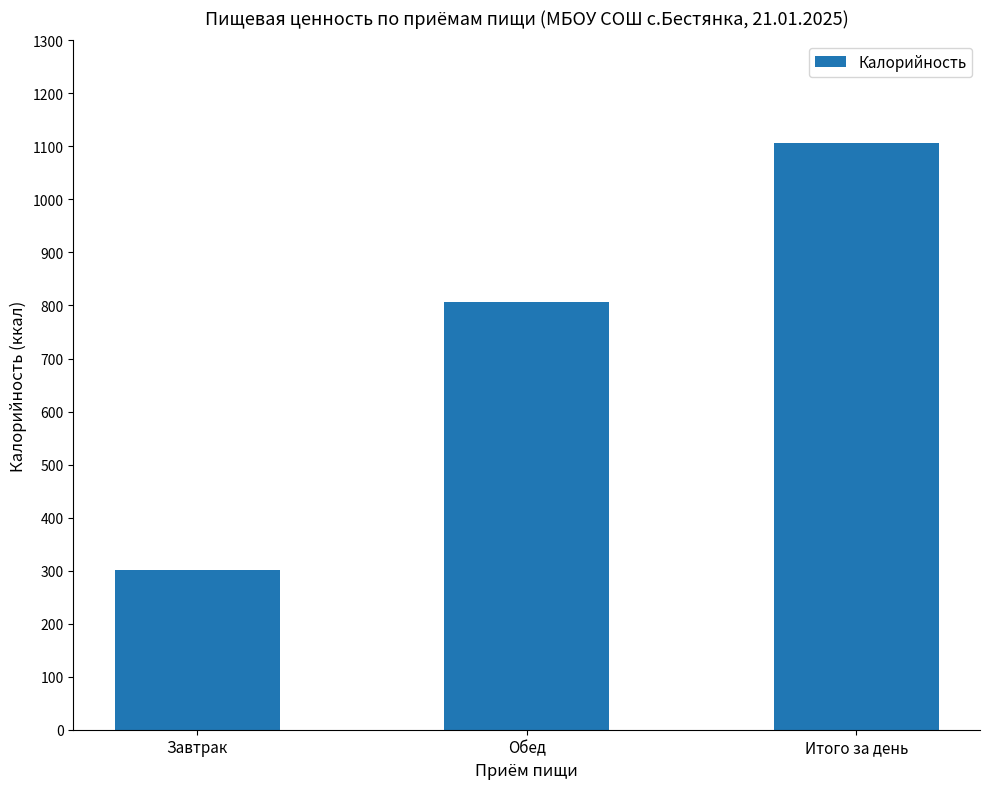

What is the sum of the values at Завтрак and Обед?

1107.2